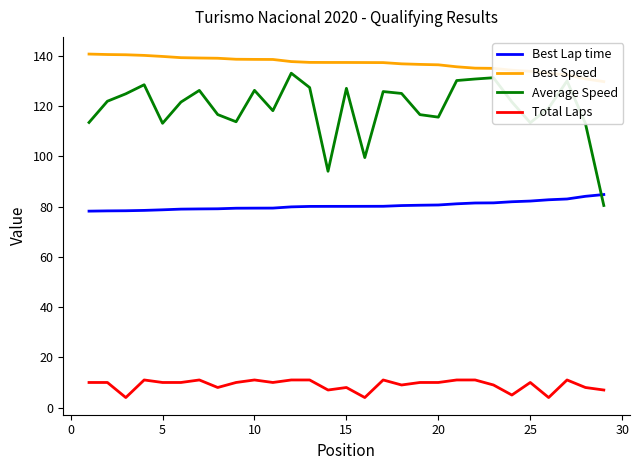

True or false: Average Speed and Total Laps intersect in this chart.

False